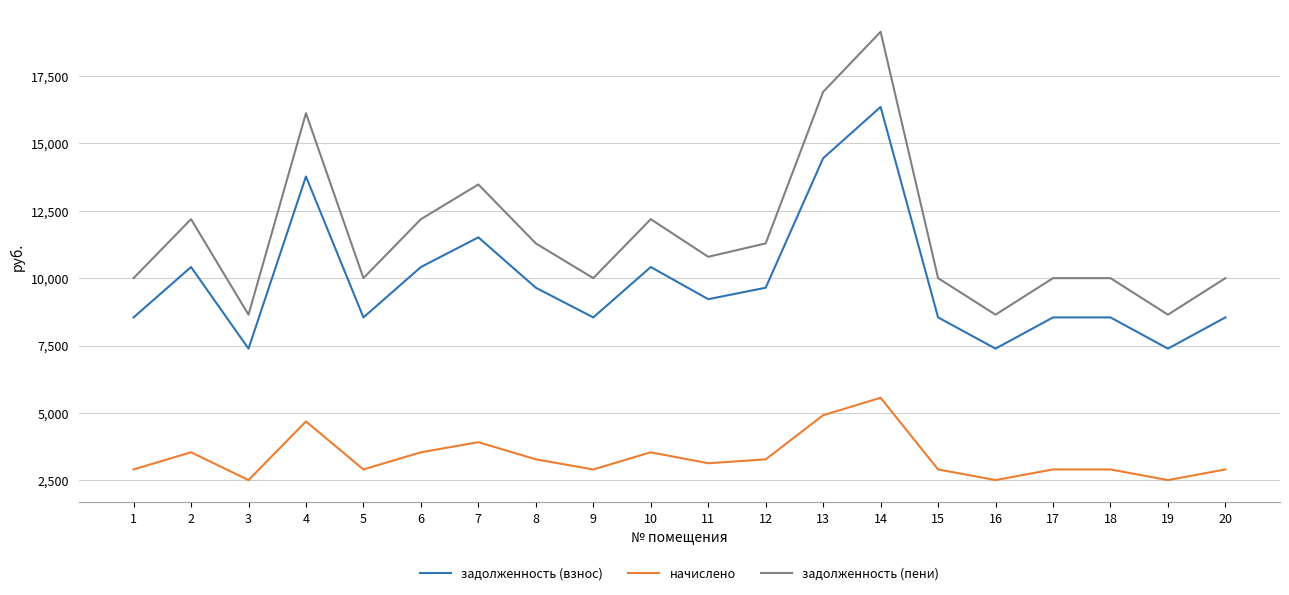

Reading right to left, extract all data points from this chart.

задолженность (взнос): 8542.4	7385.9	8542.4	8542.4	7385.9	8542.4	16340.6	14439.7	9641.7	9218.1	10409.0	8542.4	9641.7	11508.3	10409.0	8542.4	13764.1	7385.9	10409.0	8542.4
начислено: 2909.4	2515.5	2909.4	2909.4	2515.5	2909.4	5565.3	4917.9	3283.8	3139.5	3545.1	2909.4	3283.8	3919.5	3545.1	2909.4	4687.8	2515.5	3545.1	2909.4
задолженность (пени): 9997.1	8643.7	9997.1	9997.1	8643.7	9997.1	19123.2	16898.7	11283.6	10787.8	12181.5	9997.1	11283.6	13468.0	12181.5	9997.1	16108.0	8643.7	12181.5	9997.1